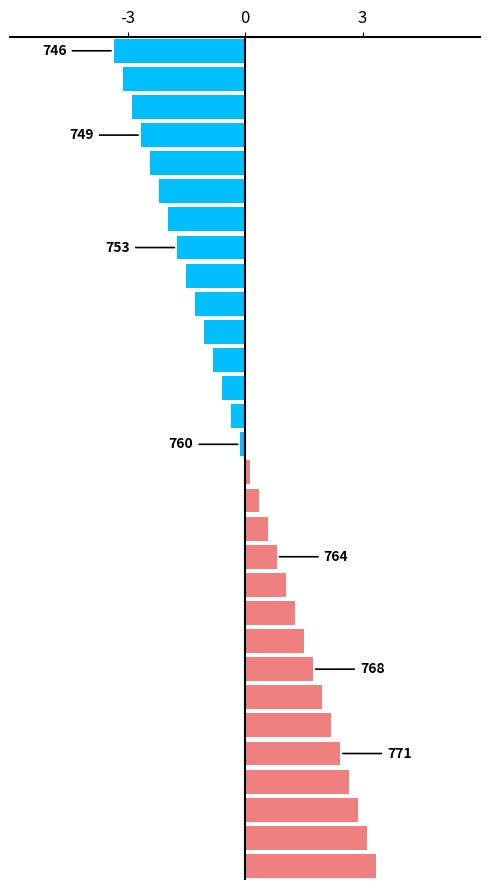

What is the difference between the maximum and minimum values?

6.7